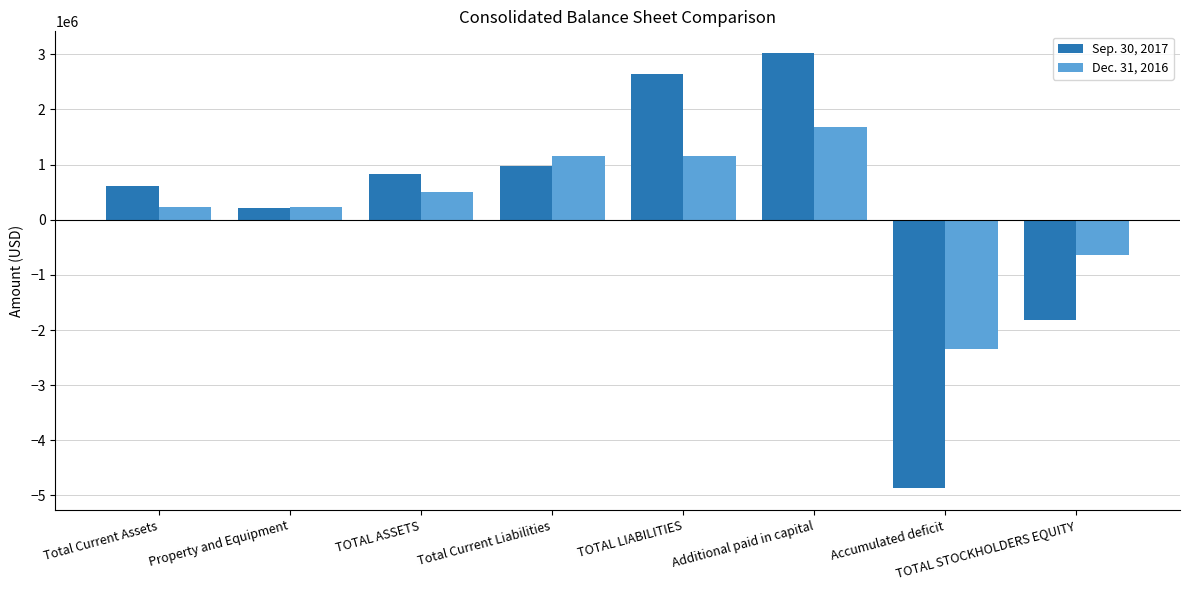

True or false: Dec. 31, 2016 has a value of 1151829 at Total Current Liabilities.

True